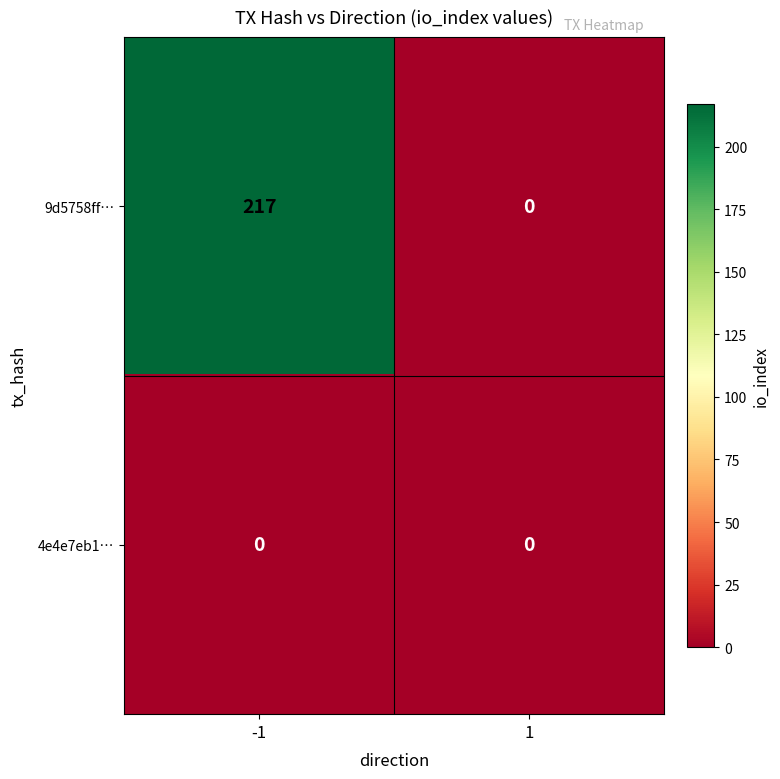

Which series has the largest range (max minus min)?

9d5758ff…